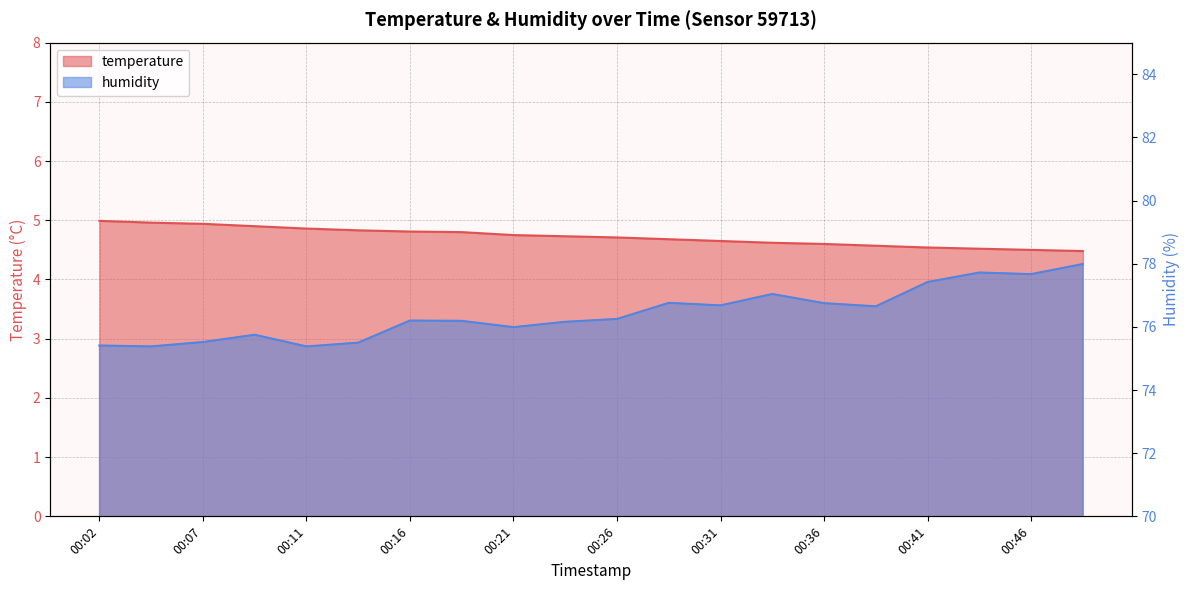

What is the difference between the second highest and minimum values in the temperature series?

0.5